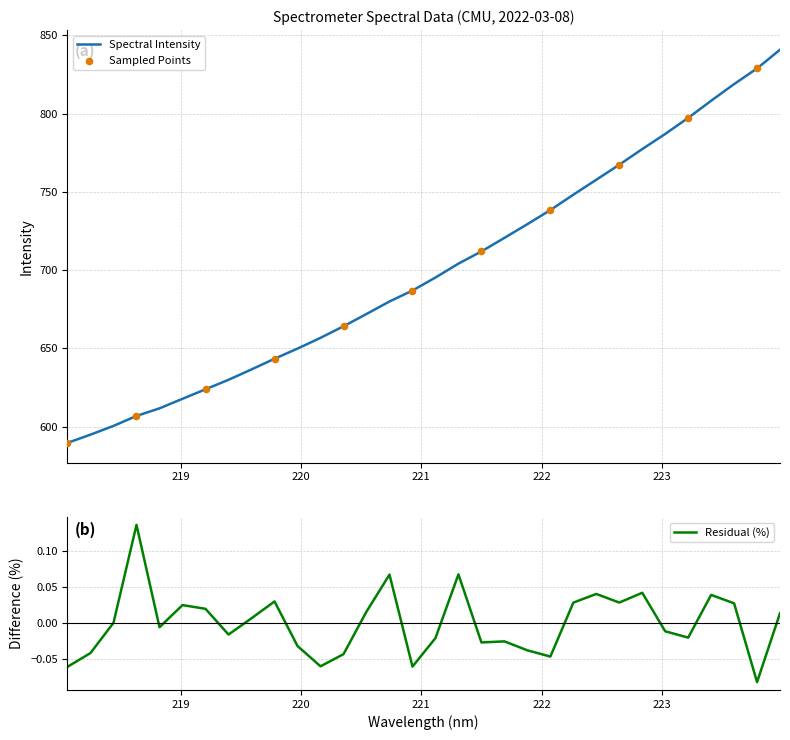

What is the change in value from 218.2508 to 223.7895?

+234.0